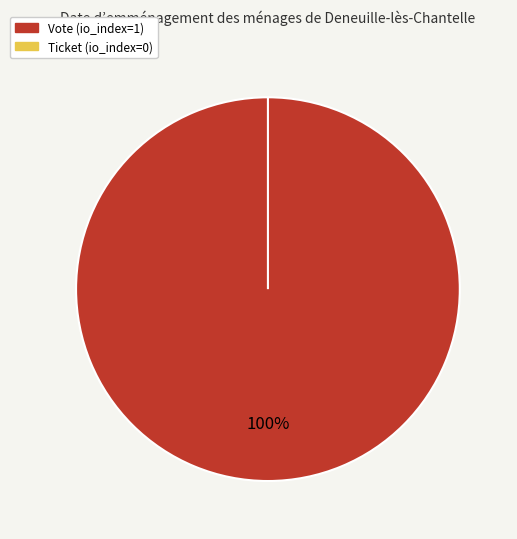

Which slice is the largest?

Vote